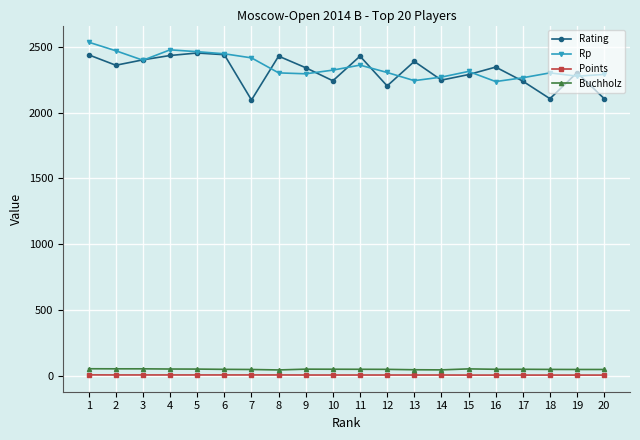

At which label does Rp reach its peak?

1